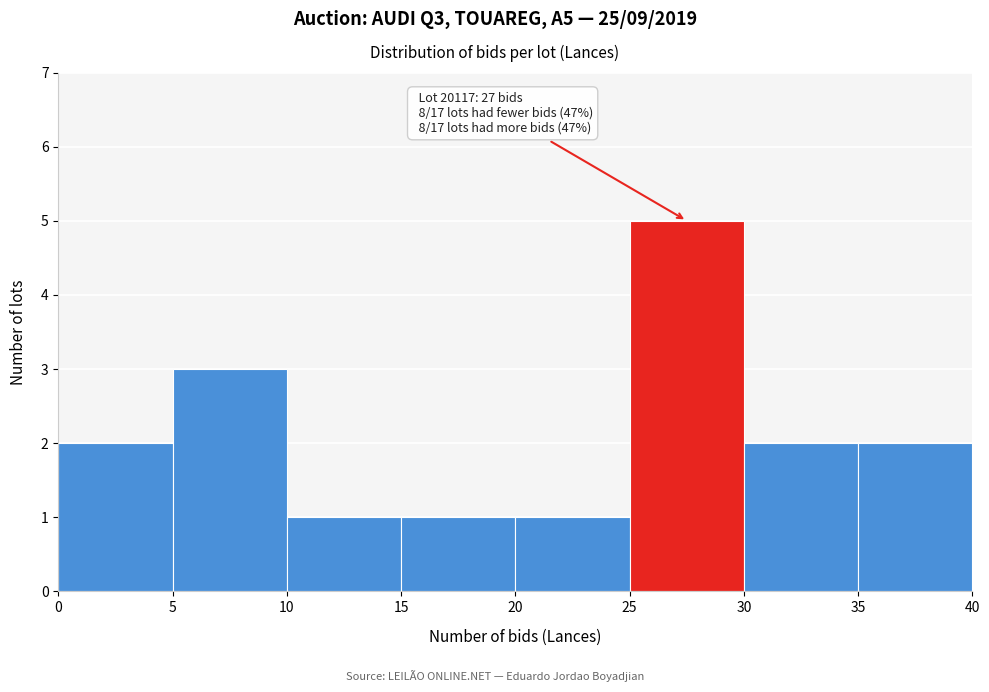

Over which range of the x-axis is the bar tallest?

25 to 30